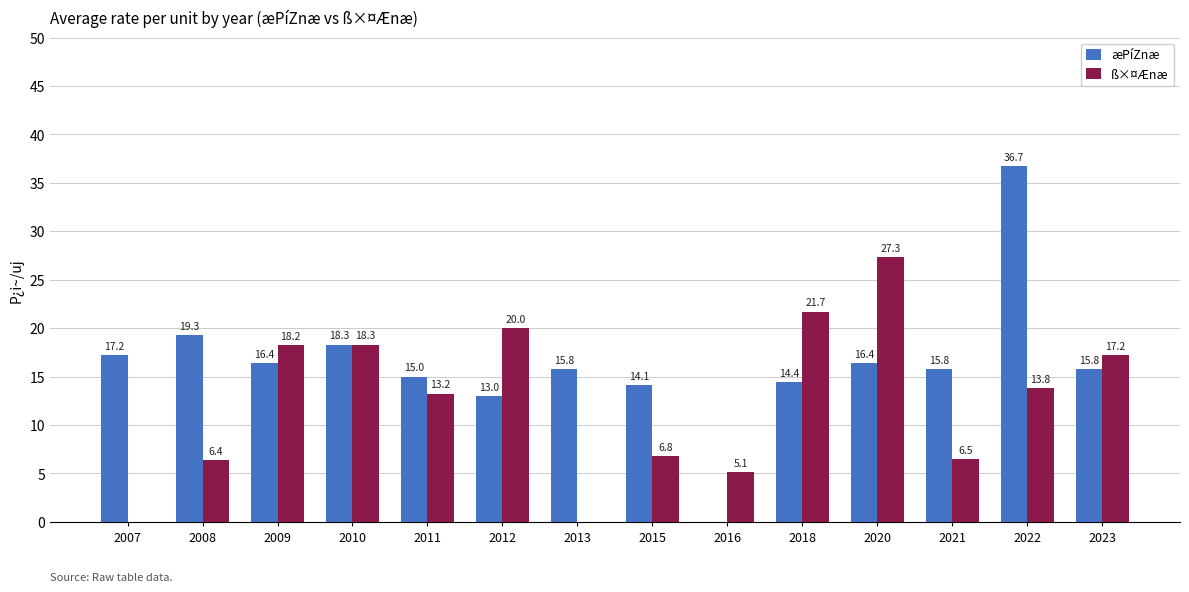

How many values in æPíZnæ are above zero?

13